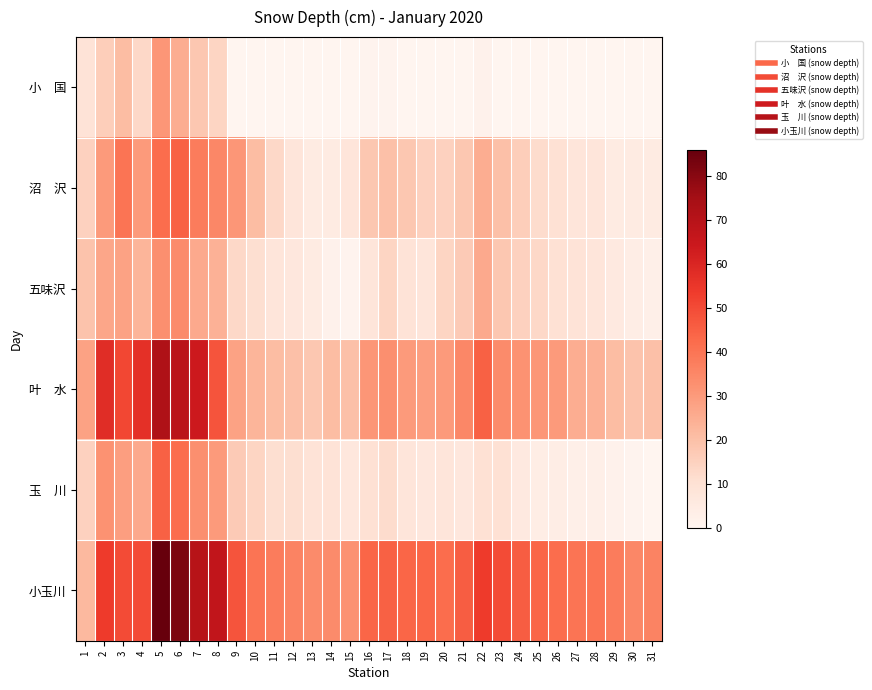

Count the number of data series in this chart.

6